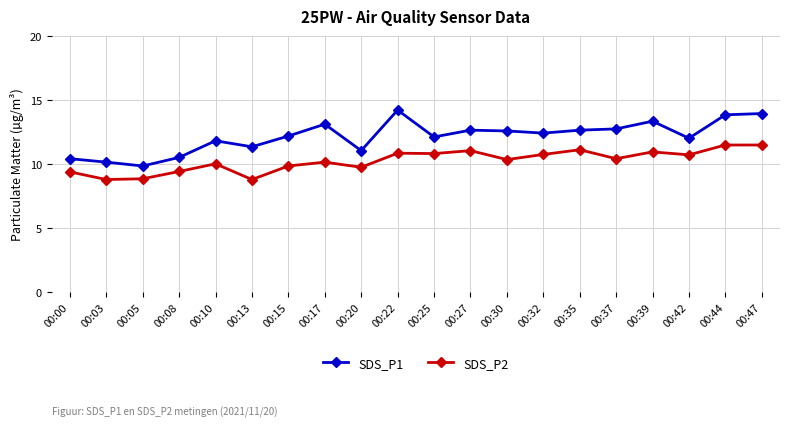

What are all the series names shown in the legend?

SDS_P1, SDS_P2